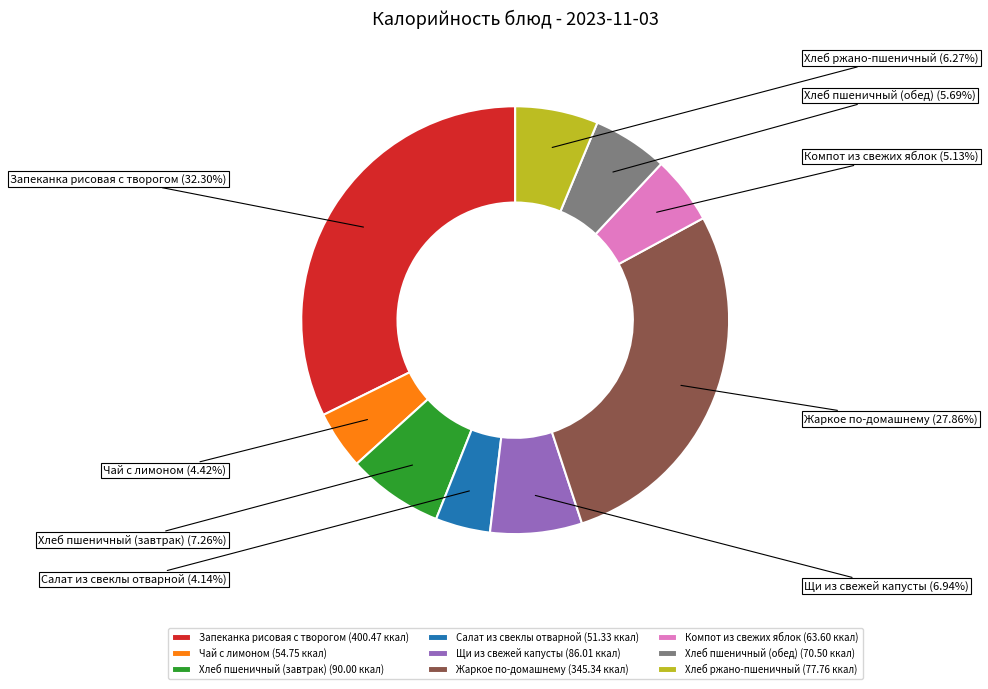

Approximately how many times larger is the value at Хлеб пшеничный (завтрак) compared to Салат из свеклы отварной?

1.8